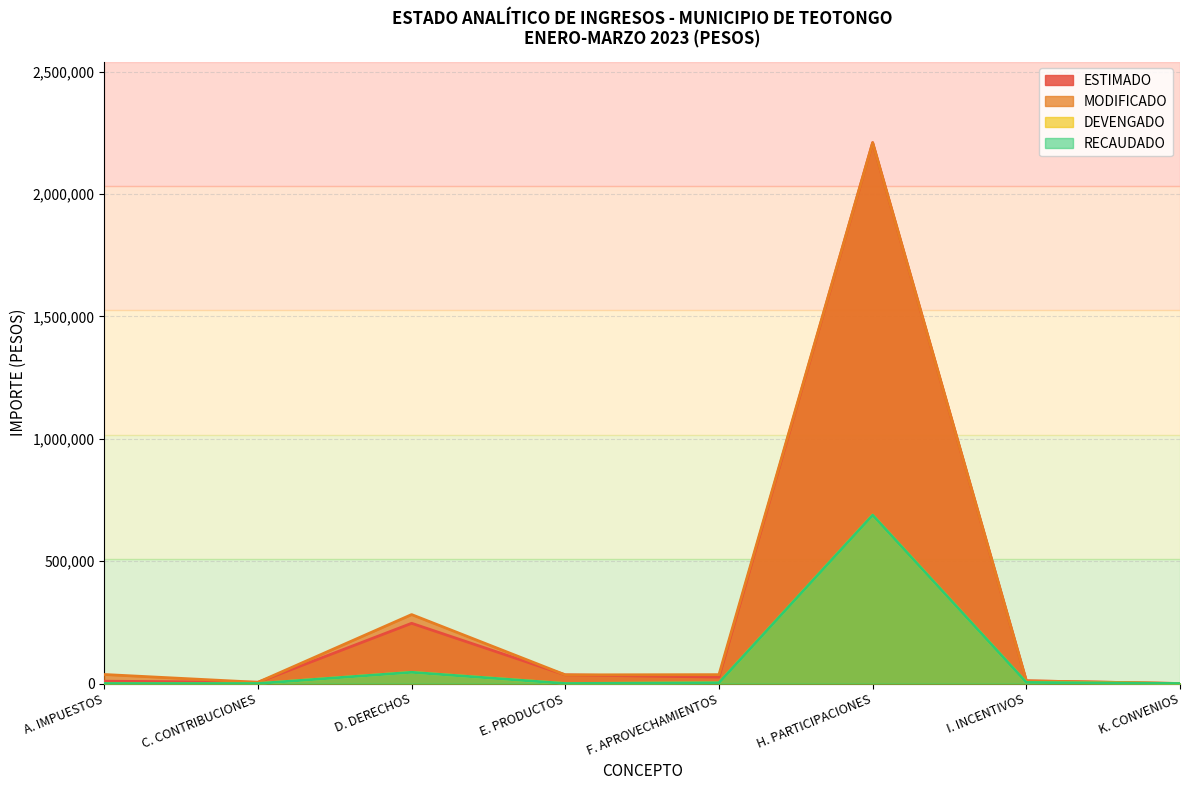

The value of ESTIMADO at C. CONTRIBUCIONES is 5000.0. True or false?

True